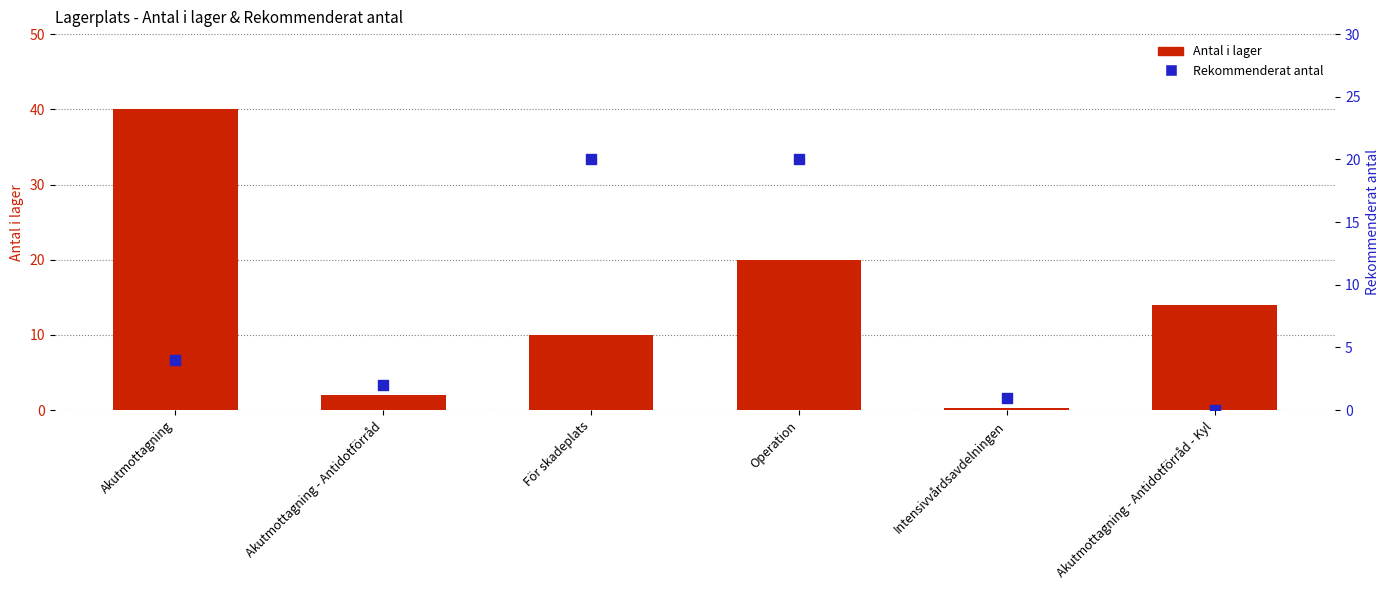

What is the total value across all series at Akutmottagning?

44.0